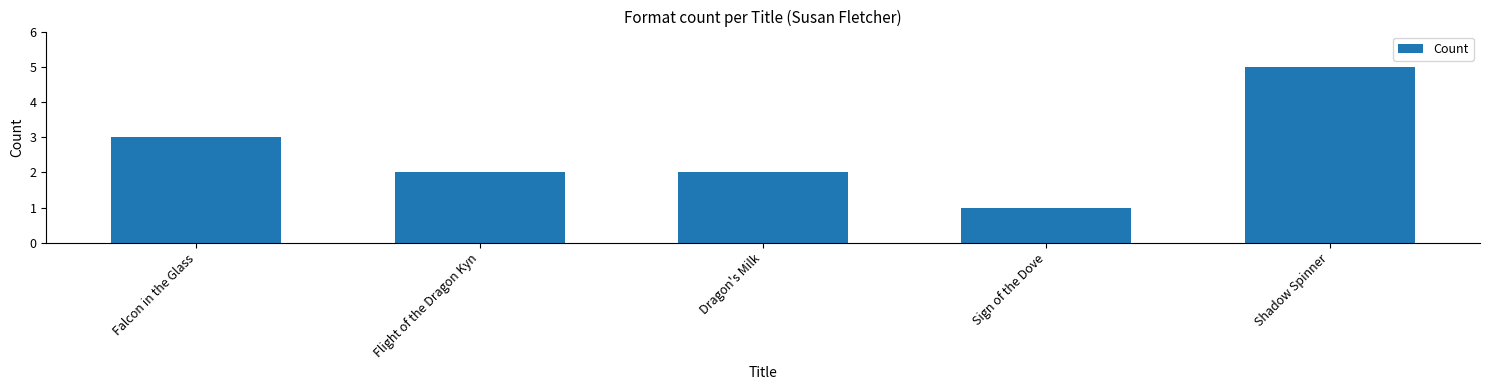

True or false: the data shows 3 at Dragon's Milk.

False